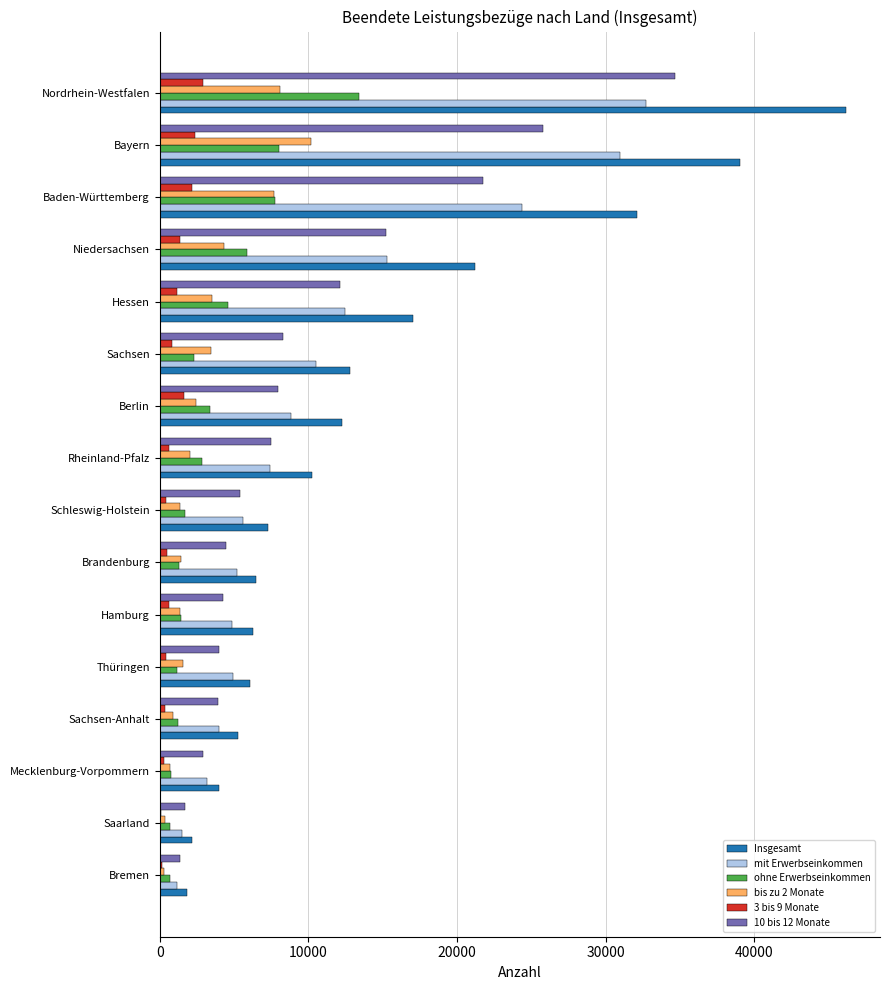

At which category is the sum across all series the highest?

Nordrhein-Westfalen